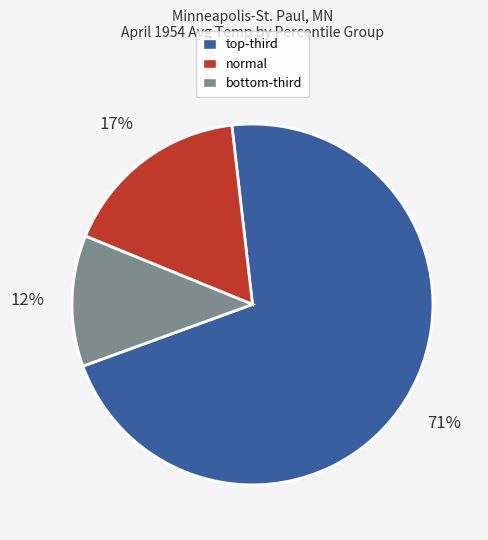

How many slices are in this pie chart?

3